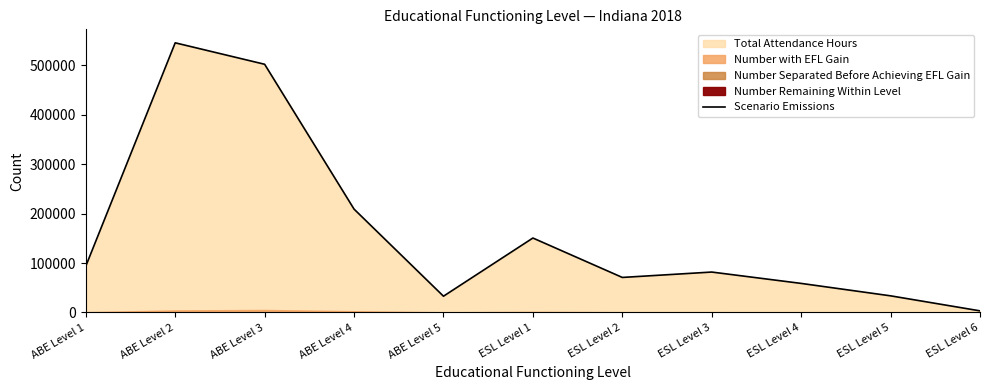

List the labels in order of value, smallest first.

ESL Level 6, ABE Level 5, ESL Level 5, ESL Level 4, ESL Level 2, ESL Level 3, ABE Level 1, ESL Level 1, ABE Level 4, ABE Level 3, ABE Level 2